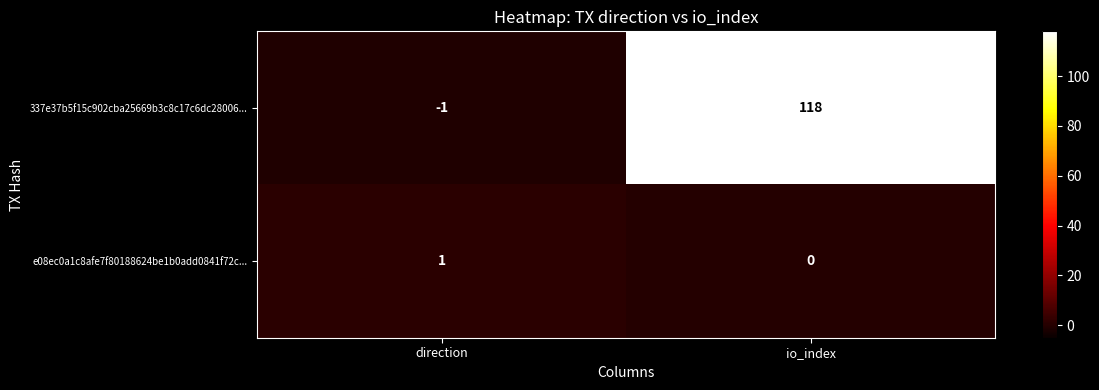

At which label is e08ec0a1c8afe7f80188624be1b0add0841f72c... closest to 0?

io_index